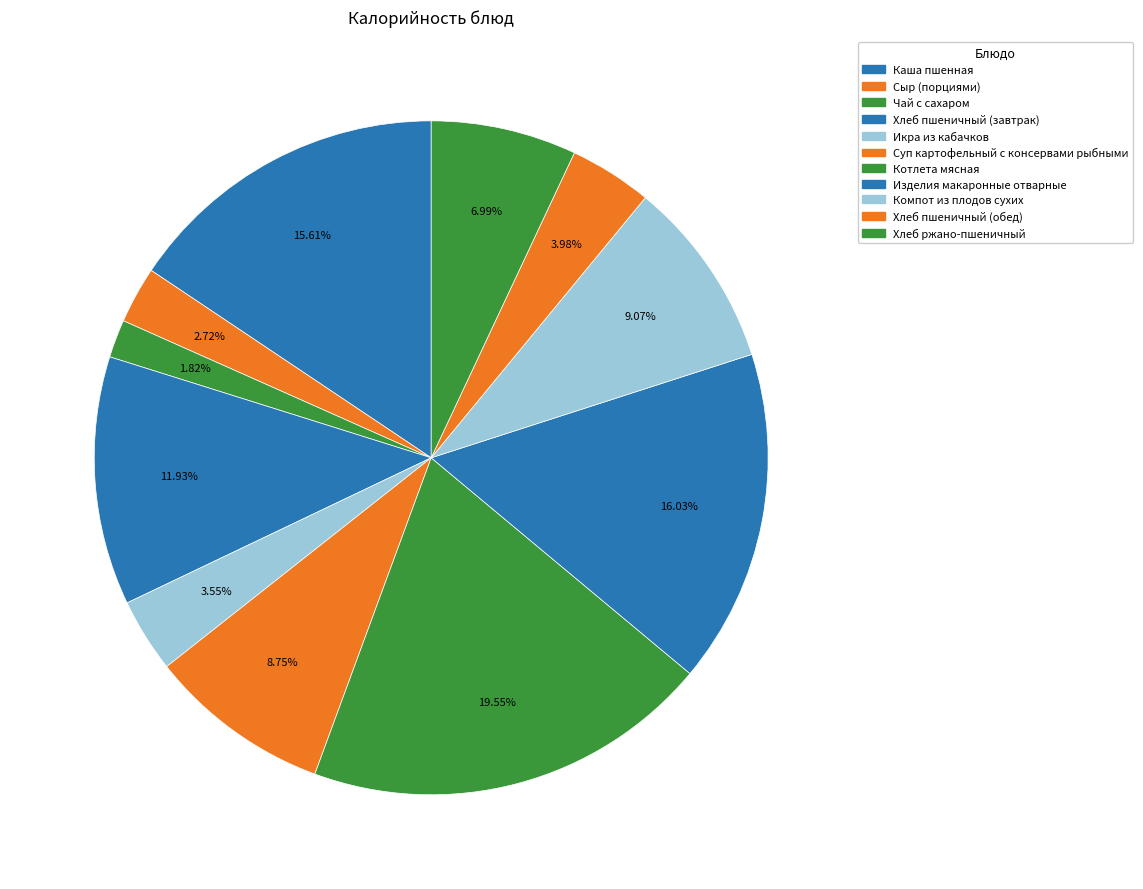

What is the total percentage of Компот из плодов сухих and Изделия макаронные отварные?

25.1%